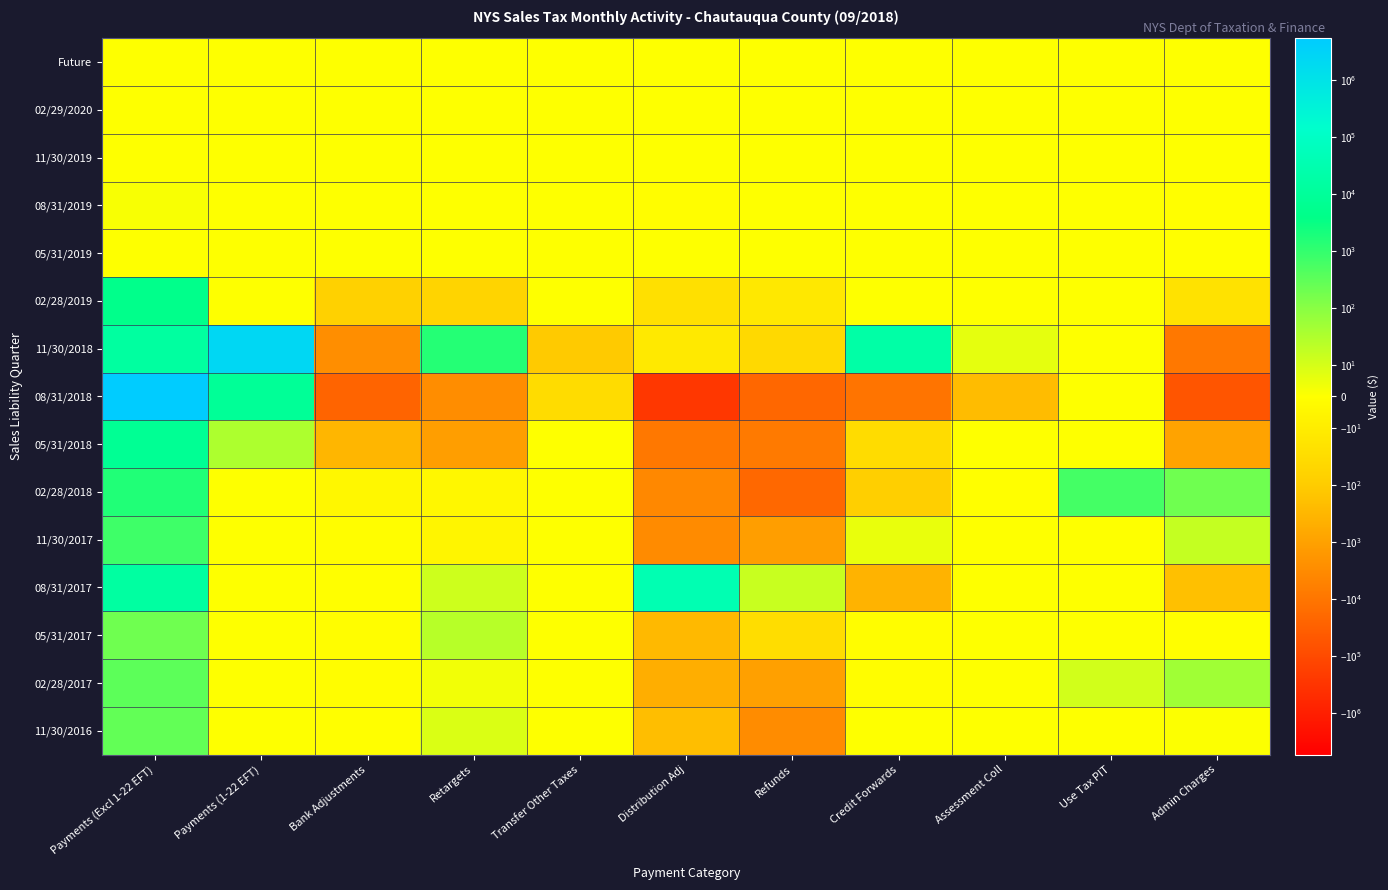

Count the number of categories in the chart.

11